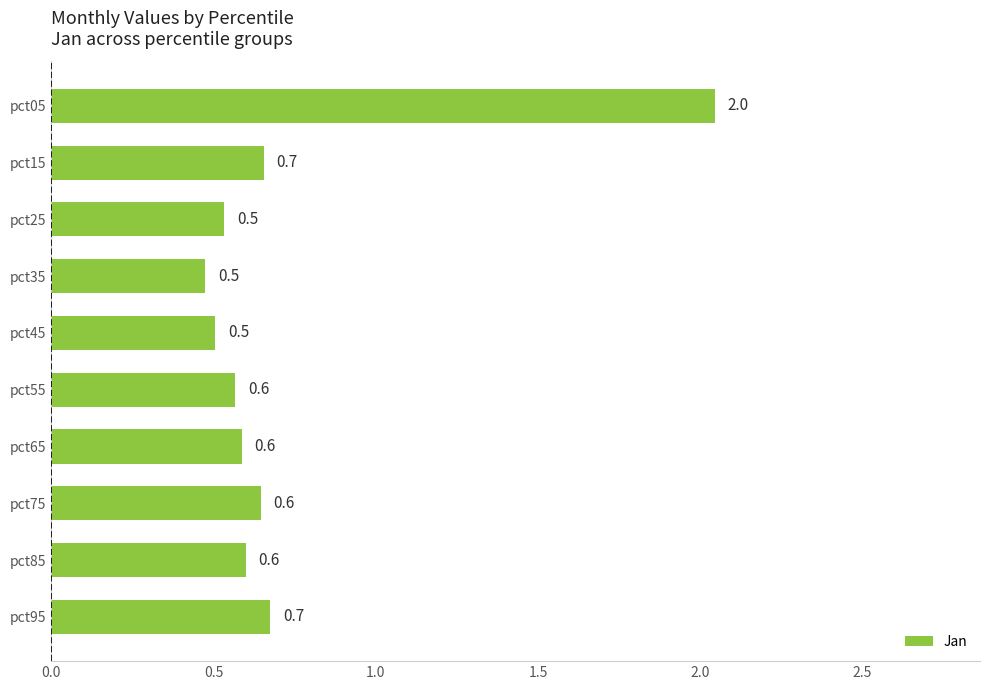

How many values are between 0 and 1?

9